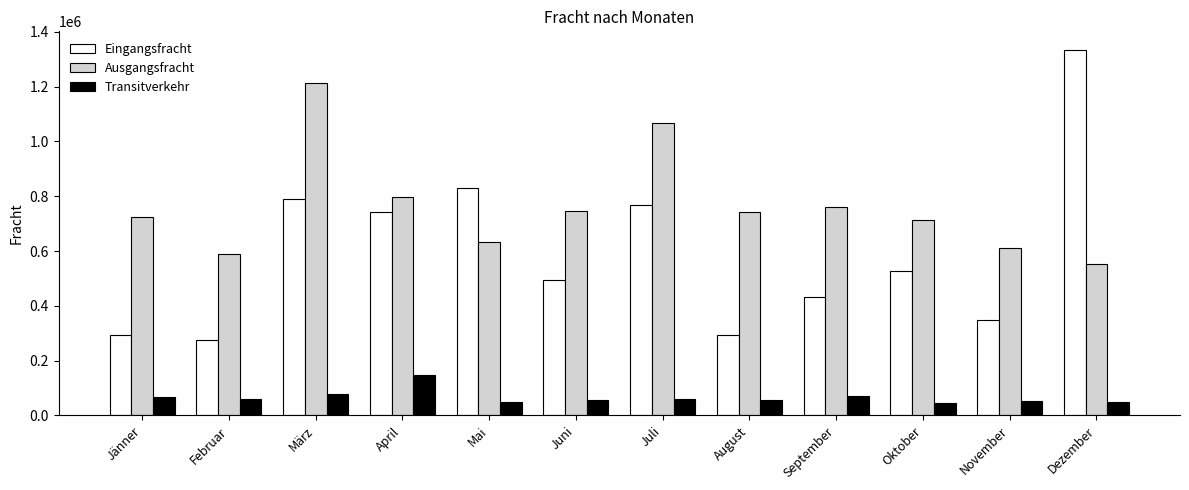

List the series in order of their overall mean, lowest first.

Transitverkehr, Eingangsfracht, Ausgangsfracht